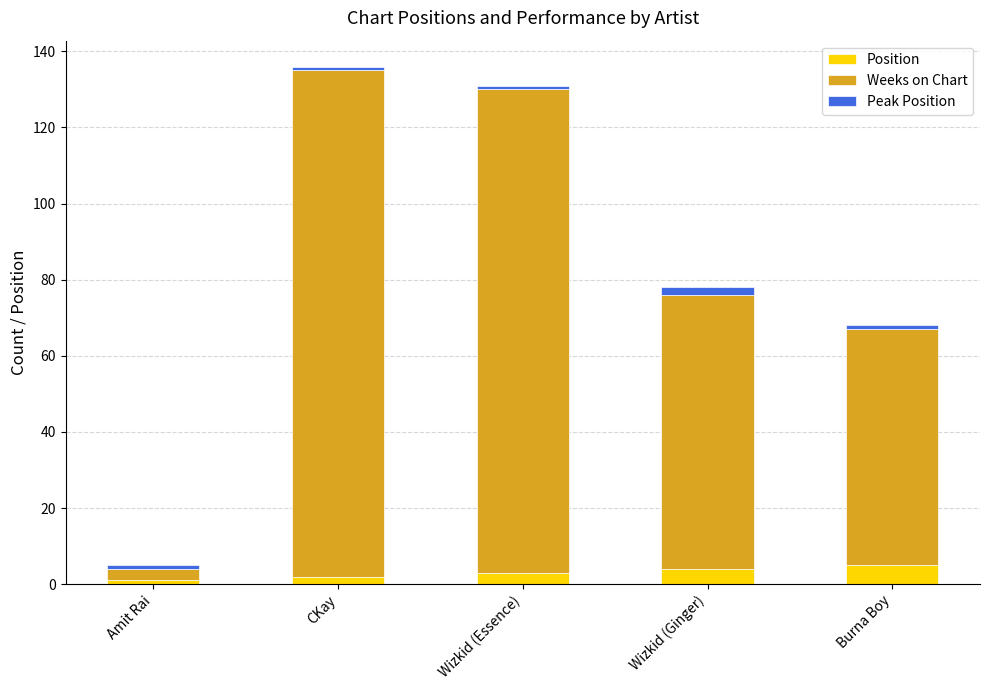

What is the highest value of the Position series?

5